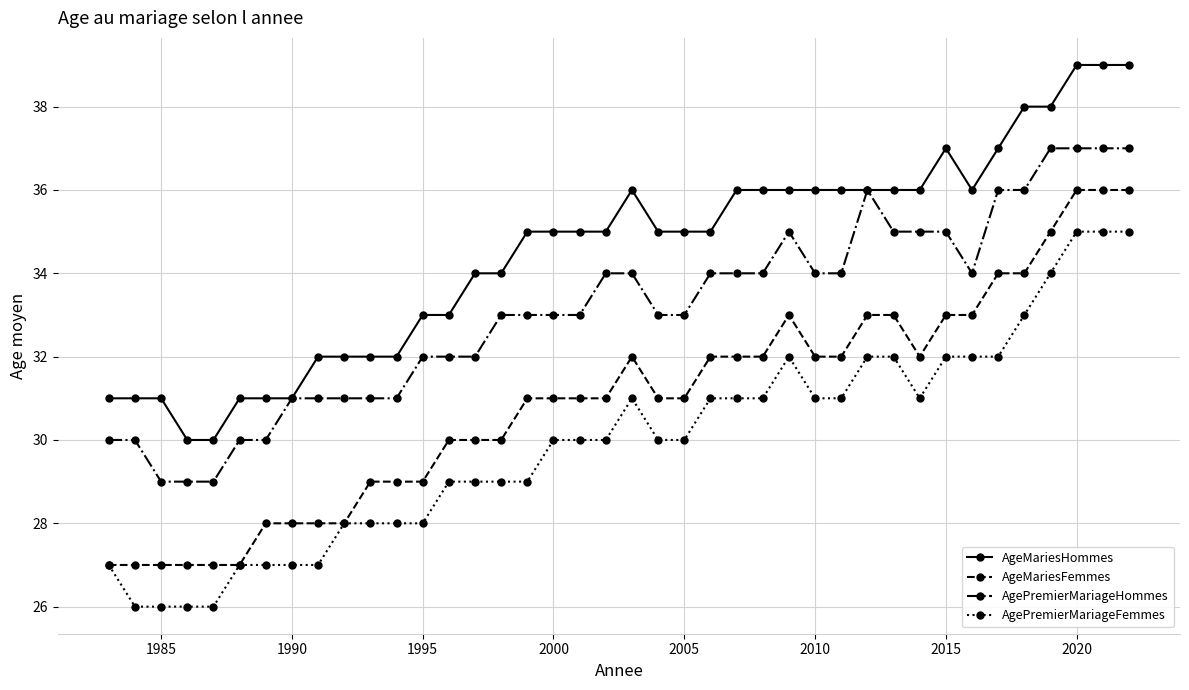

Count the AgePremierMariageHommes values in the range 31 to 35.

26